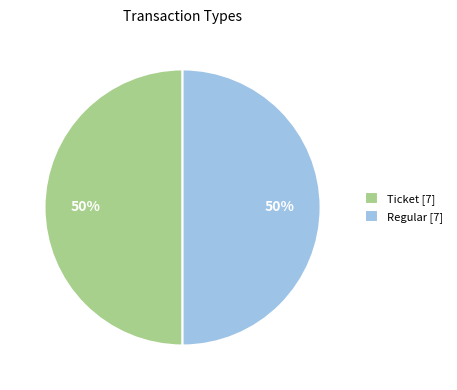

Is it true that Ticket [7] is 45% of the pie?

False